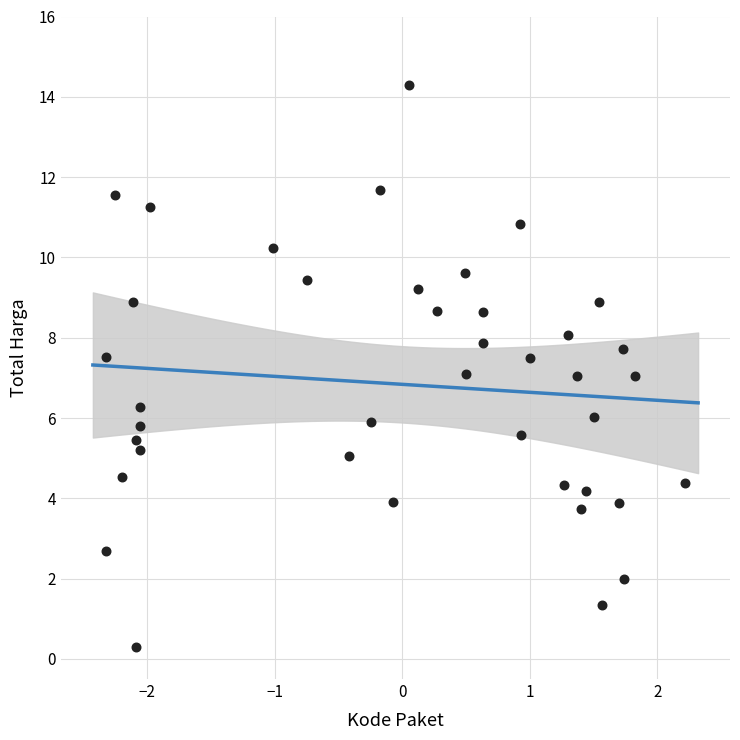

What is the range of X values (max minus min)?

4.5